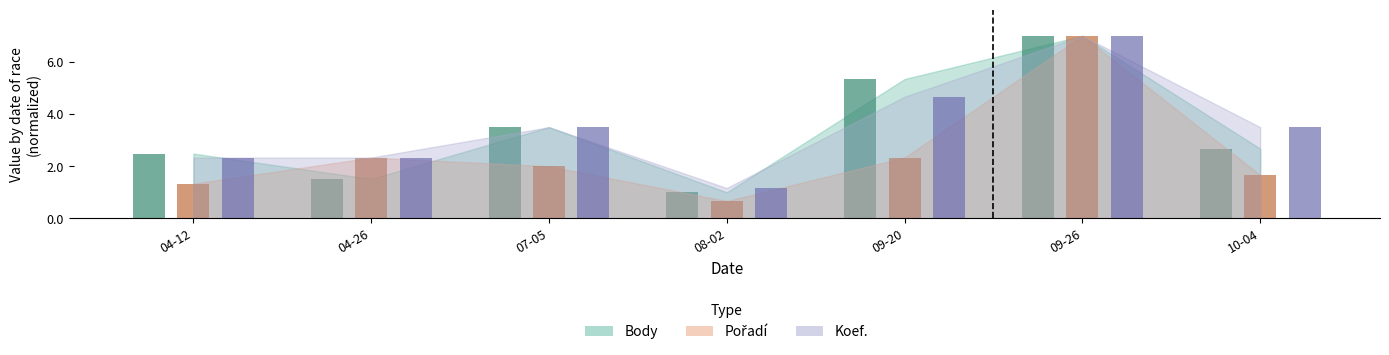

How many groups of bars are there?

7